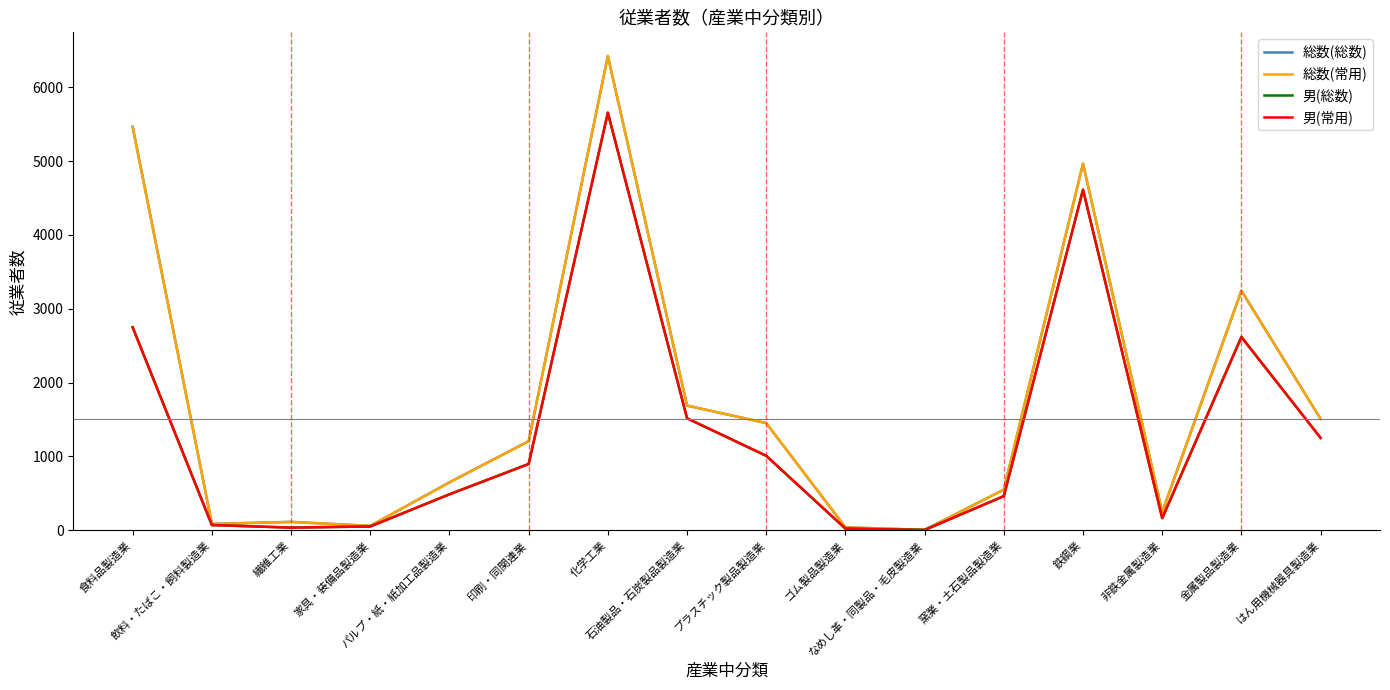

What is the greatest value displayed?

6422